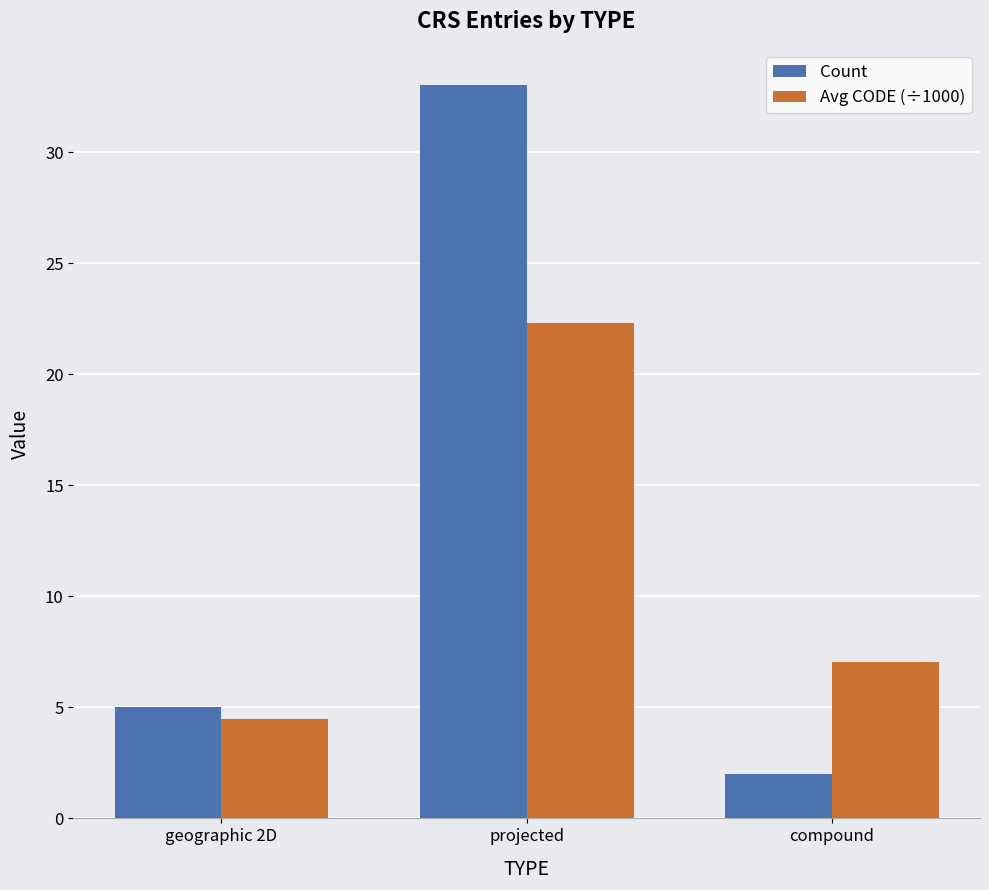

Which series has the largest total across all categories?

Count